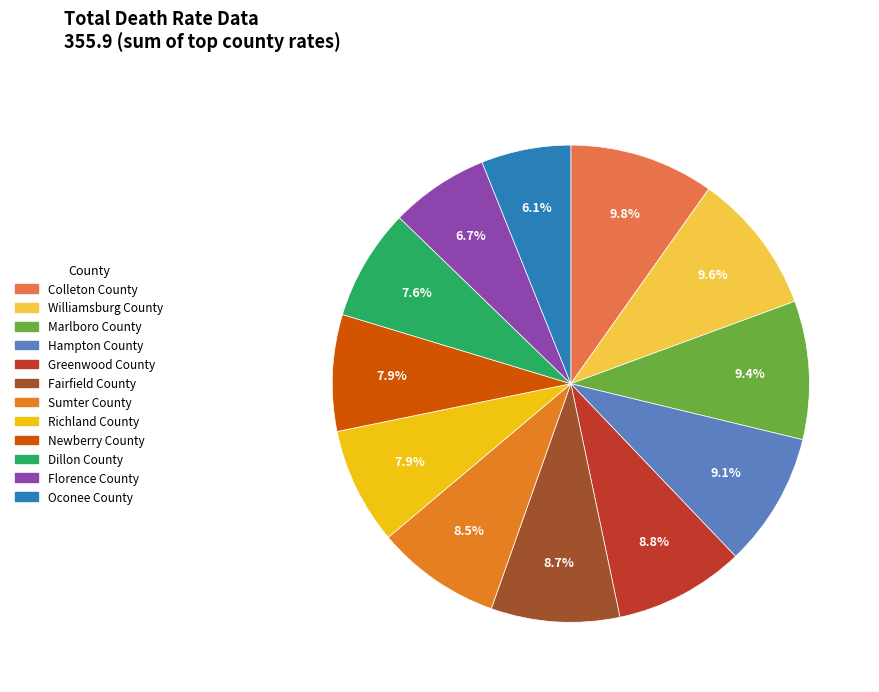

The Richland County slice represents 3% of the pie. True or false?

False